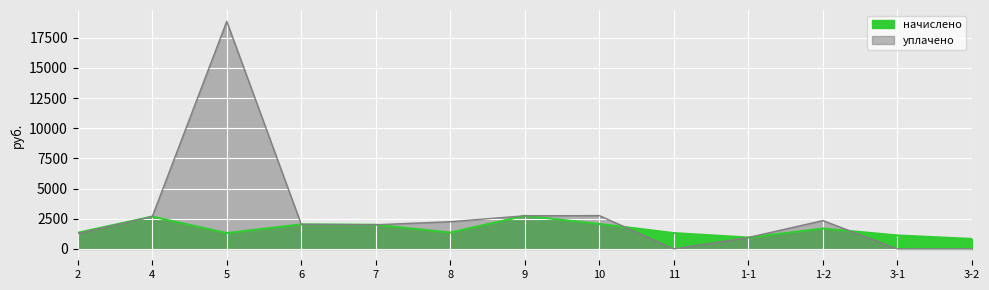

What is the spread (max minus min) of values at 1-2?

657.5